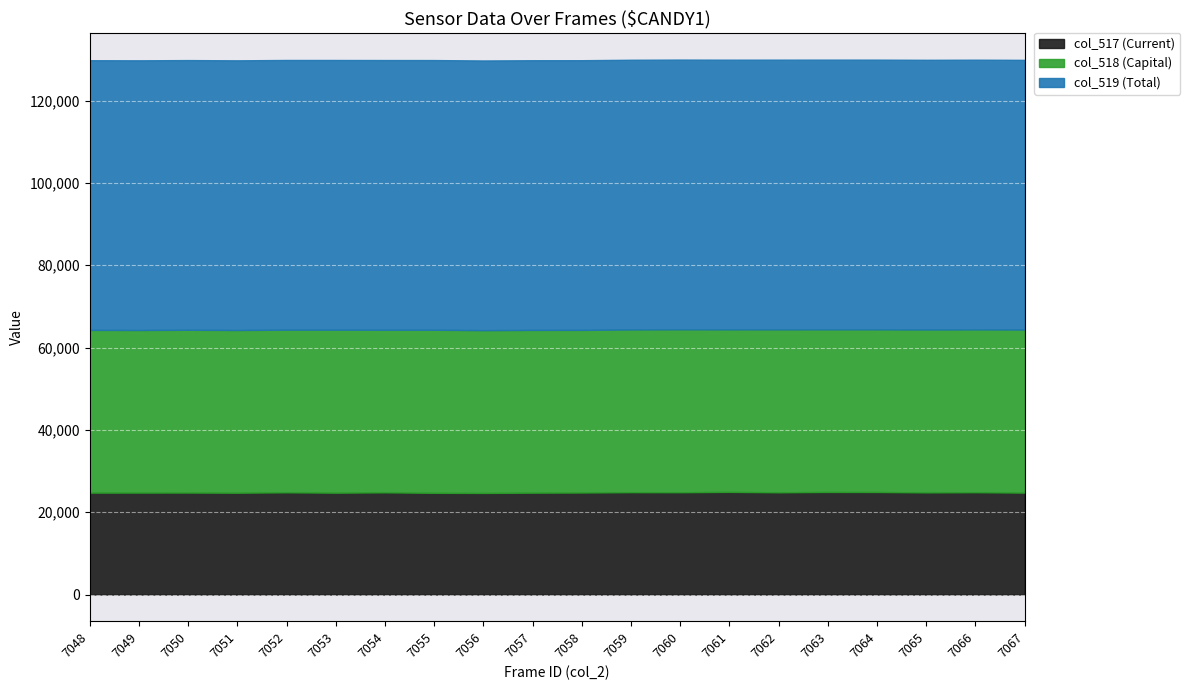

Reading left to right, what are all the values shown in this chart?

col_517: 24755	24762	24771	24735	24827	24743	24819	24710	24680	24748	24779	24861	24846	24940	24828	24922	24908	24807	24850	24755
col_518: 39540	39510	39558	39535	39529	39610	39521	39623	39556	39545	39520	39548	39602	39490	39607	39518	39529	39589	39576	39629
col_519: 65535	65535	65535	65535	65535	65535	65535	65535	65535	65535	65535	65535	65535	65535	65535	65535	65535	65535	65535	65535